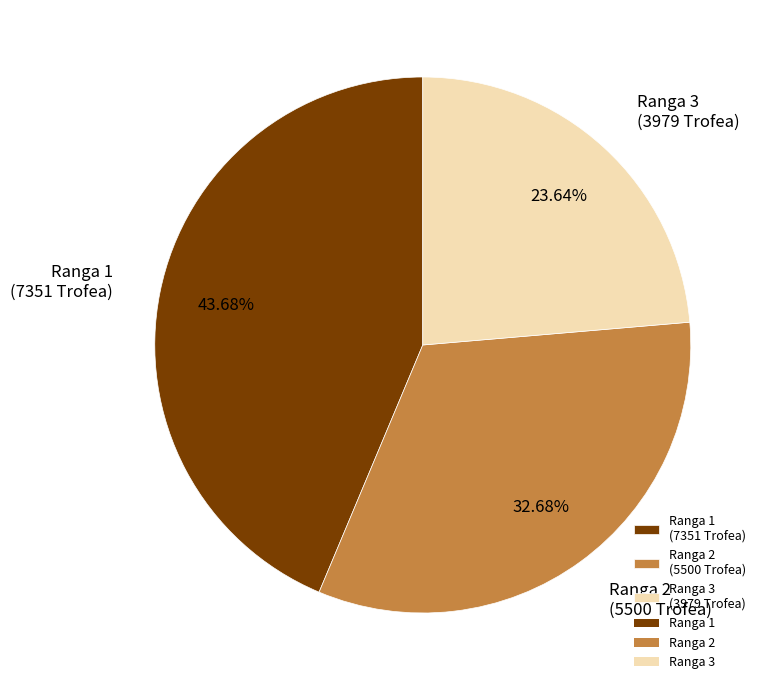

Rank the categories by value from lowest to highest.

Ranga 3 (3979 Trofea), Ranga 2 (5500 Trofea), Ranga 1 (7351 Trofea)